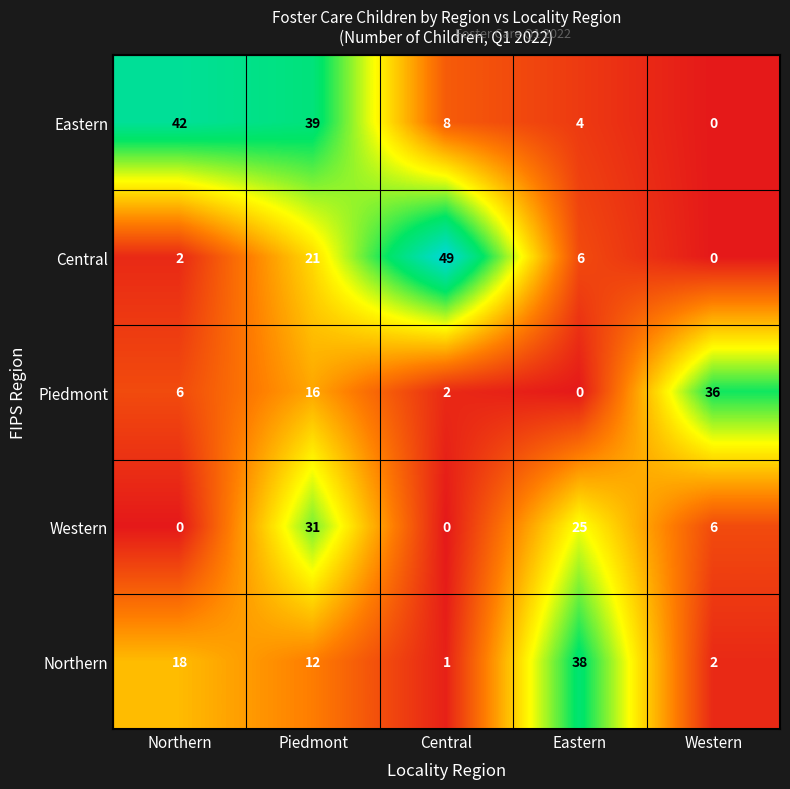

How many categories are shown in the chart?

5